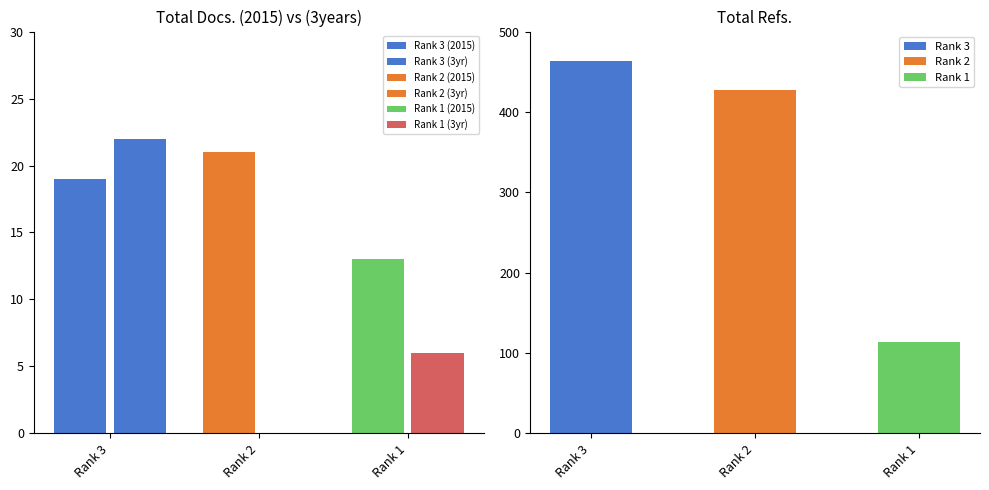

How many bars are there in total?

9